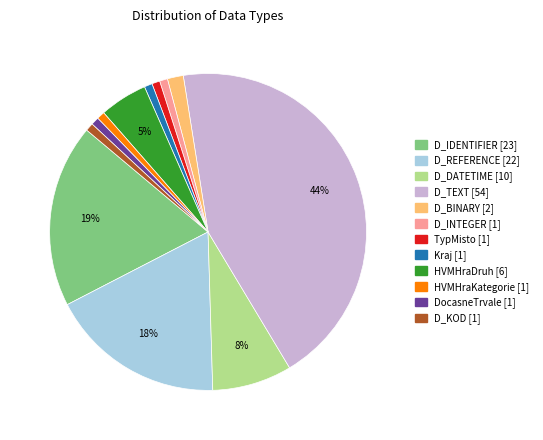

Do HVMHraDruh and D_TEXT together represent more than half of the pie?

No